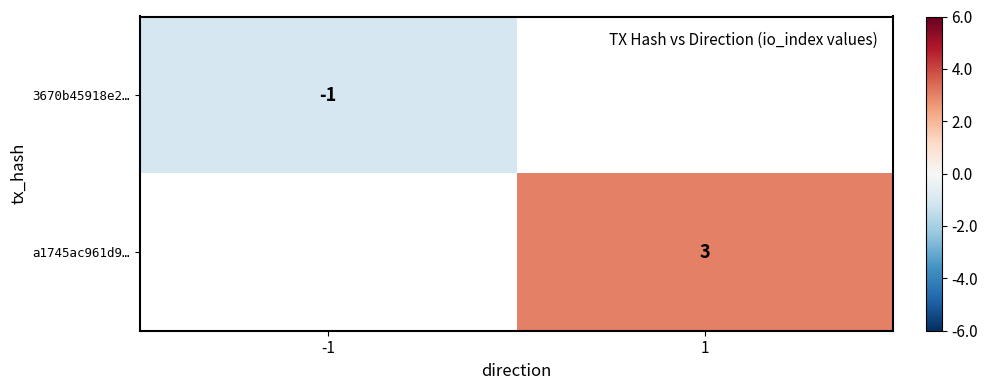

The value of 3670b45918e2… at -1 is -1.6. True or false?

False